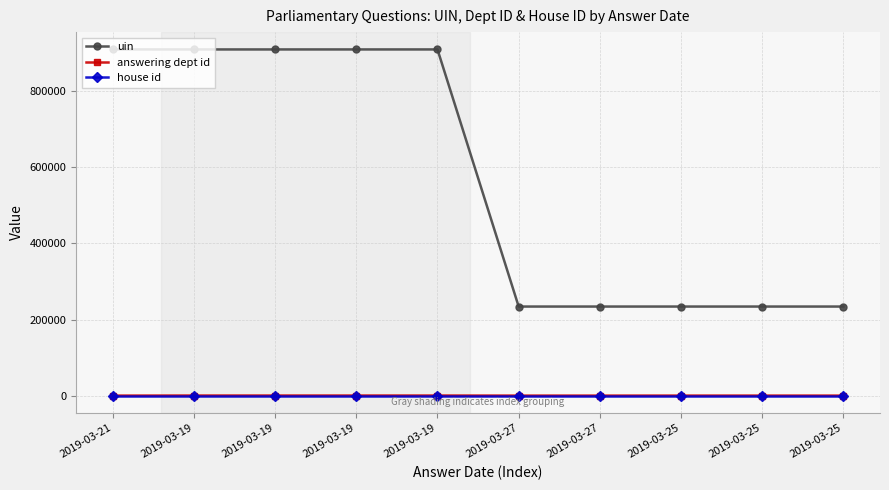

What is the lowest value of the answering dept id series?

17